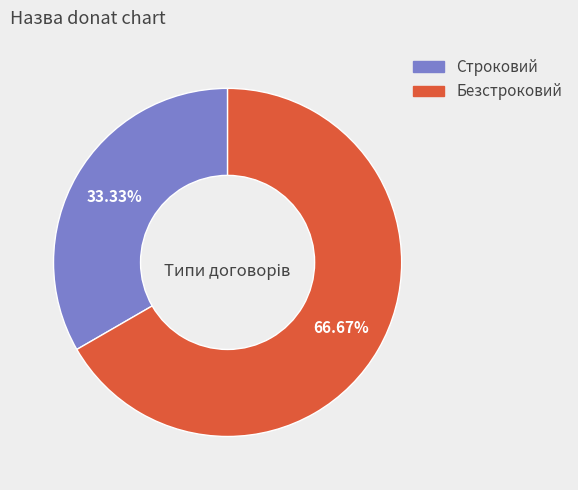

To the nearest percent, what is the difference between the Безстроковий and Строковий slice percentages?

33%